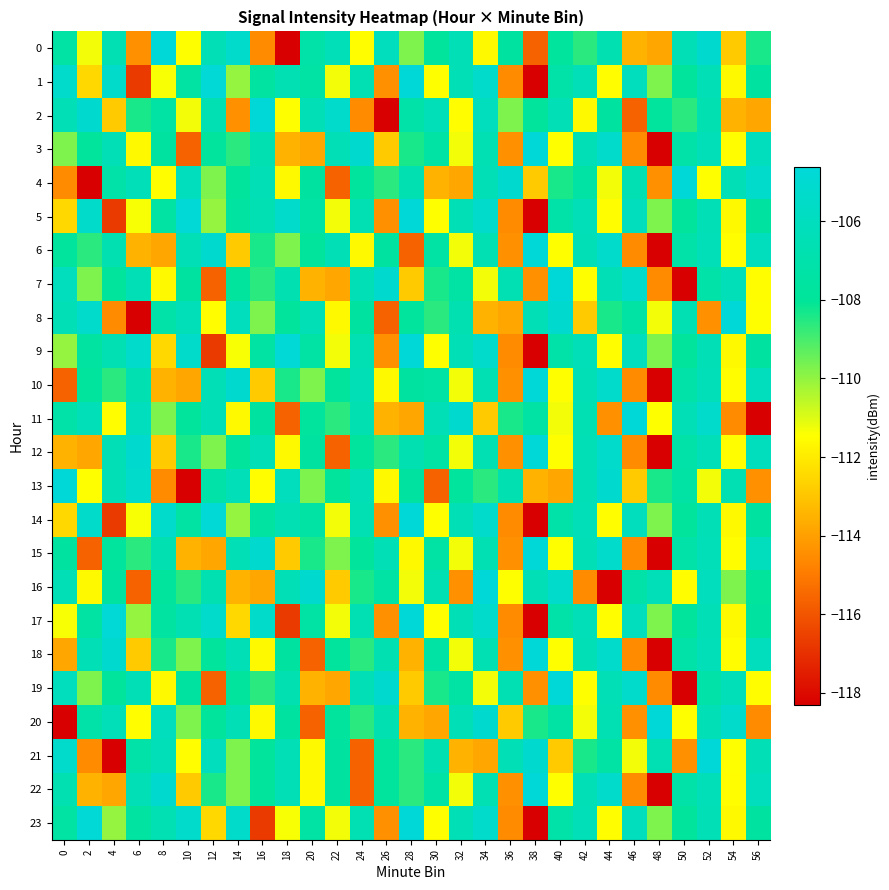

Reading left to right, what are all the values shown in this chart?

0: 0=-107.4	2=-111.3	4=-106.6	6=-114.4	8=-104.6	10=-111.5	12=-106.4	14=-105.3	16=-114.5	18=-118.3	20=-107.2	22=-106.4	24=-111.5	26=-106.1	28=-109.7	30=-107.8	32=-106.5	34=-111.6	36=-107.6	38=-115.6	40=-107.8	42=-108.6	44=-106.7	46=-113.5	48=-113.8	50=-106.5	52=-105.2	54=-112.9	56=-108.4
1: 0=-105.3	2=-112.5	4=-105.4	6=-116.7	8=-111.3	10=-107.5	12=-104.8	14=-110.0	16=-107.6	18=-106.7	20=-107.4	22=-111.3	24=-106.6	26=-114.4	28=-104.6	30=-111.5	32=-106.4	34=-105.3	36=-114.5	38=-118.3	40=-107.2	42=-106.4	44=-111.5	46=-106.1	48=-109.7	50=-107.8	52=-106.5	54=-111.6	56=-107.6
2: 0=-106.5	2=-105.2	4=-112.9	6=-108.4	8=-107.4	10=-111.3	12=-106.6	14=-114.4	16=-104.6	18=-111.5	20=-106.4	22=-105.3	24=-114.5	26=-118.3	28=-107.2	30=-106.4	32=-111.5	34=-106.1	36=-109.7	38=-107.8	40=-106.5	42=-111.6	44=-107.6	46=-115.6	48=-107.8	50=-108.6	52=-106.7	54=-113.5	56=-113.8
3: 0=-109.7	2=-107.8	4=-106.5	6=-111.6	8=-107.6	10=-115.6	12=-107.8	14=-108.6	16=-106.7	18=-113.5	20=-113.8	22=-106.5	24=-105.2	26=-112.9	28=-108.4	30=-107.4	32=-111.3	34=-106.6	36=-114.4	38=-104.6	40=-111.5	42=-106.4	44=-105.3	46=-114.5	48=-118.3	50=-107.2	52=-106.4	54=-111.5	56=-106.1
4: 0=-114.5	2=-118.3	4=-107.2	6=-106.4	8=-111.5	10=-106.1	12=-109.7	14=-107.8	16=-106.5	18=-111.6	20=-107.6	22=-115.6	24=-107.8	26=-108.6	28=-106.7	30=-113.5	32=-113.8	34=-106.5	36=-105.2	38=-112.9	40=-108.4	42=-107.4	44=-111.3	46=-106.6	48=-114.4	50=-104.6	52=-111.5	54=-106.4	56=-105.3
5: 0=-112.5	2=-105.4	4=-116.7	6=-111.3	8=-107.5	10=-104.8	12=-110.0	14=-107.6	16=-106.7	18=-105.3	20=-107.4	22=-111.3	24=-106.6	26=-114.4	28=-104.6	30=-111.5	32=-106.4	34=-105.3	36=-114.5	38=-118.3	40=-107.2	42=-106.4	44=-111.5	46=-106.1	48=-109.7	50=-107.8	52=-106.5	54=-111.6	56=-107.6
6: 0=-107.8	2=-108.6	4=-106.7	6=-113.5	8=-113.8	10=-106.5	12=-105.2	14=-112.9	16=-108.4	18=-109.7	20=-107.8	22=-106.5	24=-111.6	26=-107.6	28=-115.6	30=-107.4	32=-111.3	34=-106.6	36=-114.4	38=-104.6	40=-111.5	42=-106.4	44=-105.3	46=-114.5	48=-118.3	50=-107.2	52=-106.4	54=-111.5	56=-106.1
7: 0=-106.1	2=-109.7	4=-107.8	6=-106.5	8=-111.6	10=-107.6	12=-115.6	14=-107.8	16=-108.6	18=-106.7	20=-113.5	22=-113.8	24=-106.5	26=-105.2	28=-112.9	30=-108.4	32=-107.4	34=-111.3	36=-106.6	38=-114.4	40=-104.6	42=-111.5	44=-106.4	46=-105.3	48=-114.5	50=-118.3	52=-107.2	54=-106.4	56=-111.5
8: 0=-106.4	2=-105.3	4=-114.5	6=-118.3	8=-107.2	10=-106.4	12=-111.5	14=-106.1	16=-109.7	18=-107.8	20=-106.5	22=-111.6	24=-107.6	26=-115.6	28=-107.8	30=-108.6	32=-106.7	34=-113.5	36=-113.8	38=-106.5	40=-105.2	42=-112.9	44=-108.4	46=-107.4	48=-111.3	50=-106.6	52=-114.4	54=-104.6	56=-111.5
9: 0=-110.0	2=-107.6	4=-106.7	6=-105.3	8=-112.5	10=-105.4	12=-116.7	14=-111.3	16=-107.5	18=-104.8	20=-107.4	22=-111.3	24=-106.6	26=-114.4	28=-104.6	30=-111.5	32=-106.4	34=-105.3	36=-114.5	38=-118.3	40=-107.2	42=-106.4	44=-111.5	46=-106.1	48=-109.7	50=-107.8	52=-106.5	54=-111.6	56=-107.6
10: 0=-115.6	2=-107.8	4=-108.6	6=-106.7	8=-113.5	10=-113.8	12=-106.5	14=-105.2	16=-112.9	18=-108.4	20=-109.7	22=-107.8	24=-106.5	26=-111.6	28=-107.6	30=-107.4	32=-111.3	34=-106.6	36=-114.4	38=-104.6	40=-111.5	42=-106.4	44=-105.3	46=-114.5	48=-118.3	50=-107.2	52=-106.4	54=-111.5	56=-106.1
11: 0=-107.2	2=-106.4	4=-111.5	6=-106.1	8=-109.7	10=-107.8	12=-106.5	14=-111.6	16=-107.6	18=-115.6	20=-107.8	22=-108.6	24=-106.7	26=-113.5	28=-113.8	30=-106.5	32=-105.2	34=-112.9	36=-108.4	38=-107.4	40=-111.3	42=-106.6	44=-114.4	46=-104.6	48=-111.5	50=-106.4	52=-105.3	54=-114.5	56=-118.3
12: 0=-113.5	2=-113.8	4=-106.5	6=-105.2	8=-112.9	10=-108.4	12=-109.7	14=-107.8	16=-106.5	18=-111.6	20=-107.6	22=-115.6	24=-107.8	26=-108.6	28=-106.7	30=-107.4	32=-111.3	34=-106.6	36=-114.4	38=-104.6	40=-111.5	42=-106.4	44=-105.3	46=-114.5	48=-118.3	50=-107.2	52=-106.4	54=-111.5	56=-106.1
13: 0=-104.6	2=-111.5	4=-106.4	6=-105.3	8=-114.5	10=-118.3	12=-107.2	14=-106.4	16=-111.5	18=-106.1	20=-109.7	22=-107.8	24=-106.5	26=-111.6	28=-107.6	30=-115.6	32=-107.8	34=-108.6	36=-106.7	38=-113.5	40=-113.8	42=-106.5	44=-105.2	46=-112.9	48=-108.4	50=-107.4	52=-111.3	54=-106.6	56=-114.4
14: 0=-112.5	2=-105.4	4=-116.7	6=-111.3	8=-105.3	10=-107.5	12=-104.8	14=-110.0	16=-107.6	18=-106.7	20=-107.4	22=-111.3	24=-106.6	26=-114.4	28=-104.6	30=-111.5	32=-106.4	34=-105.3	36=-114.5	38=-118.3	40=-107.2	42=-106.4	44=-111.5	46=-106.1	48=-109.7	50=-107.8	52=-106.5	54=-111.6	56=-107.6
15: 0=-107.6	2=-115.6	4=-107.8	6=-108.6	8=-106.7	10=-113.5	12=-113.8	14=-106.5	16=-105.2	18=-112.9	20=-108.4	22=-109.7	24=-107.8	26=-106.5	28=-111.6	30=-107.4	32=-111.3	34=-106.6	36=-114.4	38=-104.6	40=-111.5	42=-106.4	44=-105.3	46=-114.5	48=-118.3	50=-107.2	52=-106.4	54=-111.5	56=-106.1
16: 0=-106.5	2=-111.6	4=-107.6	6=-115.6	8=-107.8	10=-108.6	12=-106.7	14=-113.5	16=-113.8	18=-106.5	20=-105.2	22=-112.9	24=-108.4	26=-107.4	28=-111.3	30=-106.6	32=-114.4	34=-104.6	36=-111.5	38=-106.4	40=-105.3	42=-114.5	44=-118.3	46=-107.2	48=-106.4	50=-111.5	52=-106.1	54=-109.7	56=-107.8
17: 0=-111.3	2=-107.5	4=-104.8	6=-110.0	8=-107.6	10=-106.7	12=-105.3	14=-112.5	16=-105.4	18=-116.7	20=-107.4	22=-111.3	24=-106.6	26=-114.4	28=-104.6	30=-111.5	32=-106.4	34=-105.3	36=-114.5	38=-118.3	40=-107.2	42=-106.4	44=-111.5	46=-106.1	48=-109.7	50=-107.8	52=-106.5	54=-111.6	56=-107.6
18: 0=-113.8	2=-106.5	4=-105.2	6=-112.9	8=-108.4	10=-109.7	12=-107.8	14=-106.5	16=-111.6	18=-107.6	20=-115.6	22=-107.8	24=-108.6	26=-106.7	28=-113.5	30=-107.4	32=-111.3	34=-106.6	36=-114.4	38=-104.6	40=-111.5	42=-106.4	44=-105.3	46=-114.5	48=-118.3	50=-107.2	52=-106.4	54=-111.5	56=-106.1
19: 0=-106.1	2=-109.7	4=-107.8	6=-106.5	8=-111.6	10=-107.6	12=-115.6	14=-107.8	16=-108.6	18=-106.7	20=-113.5	22=-113.8	24=-106.5	26=-105.2	28=-112.9	30=-108.4	32=-107.4	34=-111.3	36=-106.6	38=-114.4	40=-104.6	42=-111.5	44=-106.4	46=-105.3	48=-114.5	50=-118.3	52=-107.2	54=-106.4	56=-111.5
20: 0=-118.3	2=-107.2	4=-106.4	6=-111.5	8=-106.1	10=-109.7	12=-107.8	14=-106.5	16=-111.6	18=-107.6	20=-115.6	22=-107.8	24=-108.6	26=-106.7	28=-113.5	30=-113.8	32=-106.5	34=-105.2	36=-112.9	38=-108.4	40=-107.4	42=-111.3	44=-106.6	46=-114.4	48=-104.6	50=-111.5	52=-106.4	54=-105.3	56=-114.5
21: 0=-105.3	2=-114.5	4=-118.3	6=-107.2	8=-106.4	10=-111.5	12=-106.1	14=-109.7	16=-107.8	18=-106.5	20=-111.6	22=-107.6	24=-115.6	26=-107.8	28=-108.6	30=-106.7	32=-113.5	34=-113.8	36=-106.5	38=-105.2	40=-112.9	42=-108.4	44=-107.4	46=-111.3	48=-106.6	50=-114.4	52=-104.6	54=-111.5	56=-106.4
22: 0=-106.7	2=-113.5	4=-113.8	6=-106.5	8=-105.2	10=-112.9	12=-108.4	14=-109.7	16=-107.8	18=-106.5	20=-111.6	22=-107.6	24=-115.6	26=-107.8	28=-108.6	30=-107.4	32=-111.3	34=-106.6	36=-114.4	38=-104.6	40=-111.5	42=-106.4	44=-105.3	46=-114.5	48=-118.3	50=-107.2	52=-106.4	54=-111.5	56=-106.1
23: 0=-107.5	2=-104.8	4=-110.0	6=-107.6	8=-106.7	10=-105.3	12=-112.5	14=-105.4	16=-116.7	18=-111.3	20=-107.4	22=-111.3	24=-106.6	26=-114.4	28=-104.6	30=-111.5	32=-106.4	34=-105.3	36=-114.5	38=-118.3	40=-107.2	42=-106.4	44=-111.5	46=-106.1	48=-109.7	50=-107.8	52=-106.5	54=-111.6	56=-107.6